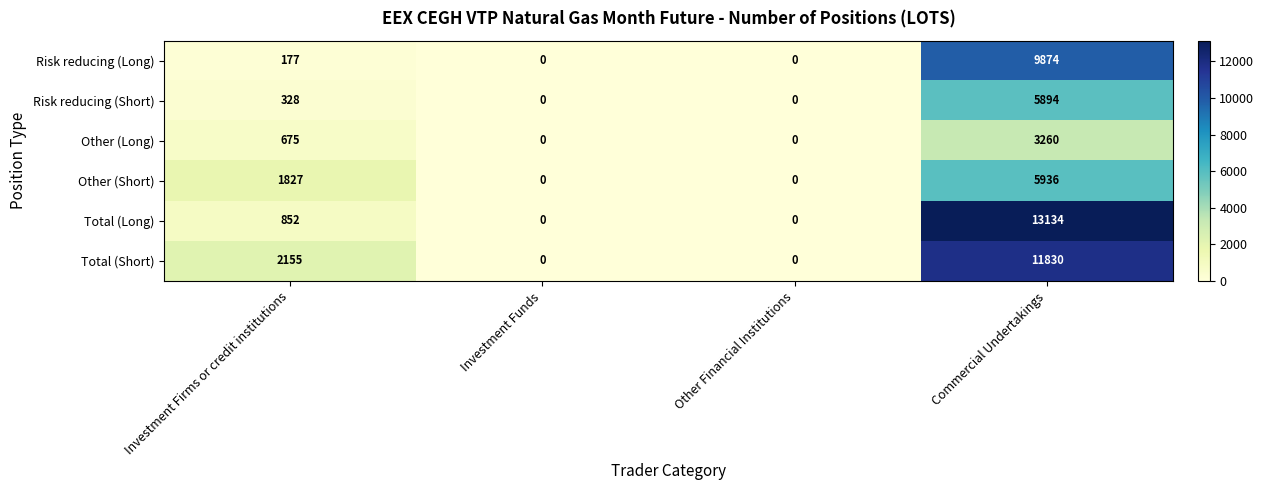

Reading right to left, what are all the values shown in this chart?

Risk reducing (Long): 9874	0	0	177
Risk reducing (Short): 5894	0	0	328
Other (Long): 3260	0	0	675
Other (Short): 5936	0	0	1827
Total (Long): 13134	0	0	852
Total (Short): 11830	0	0	2155